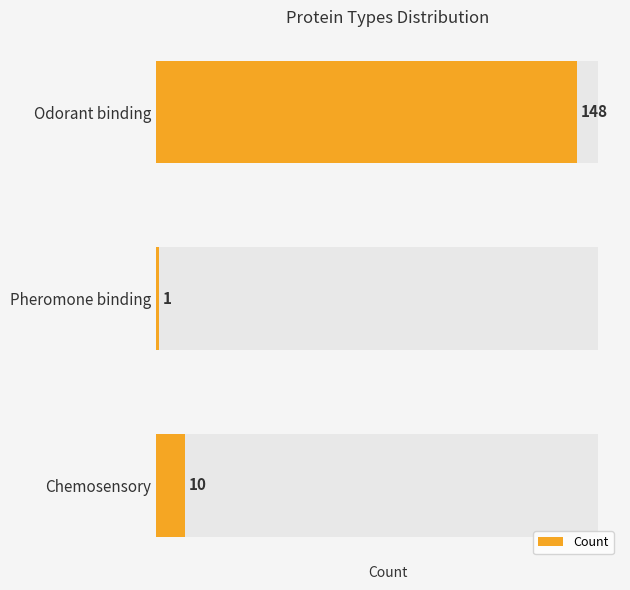

Count the number of values greater than 10.

1